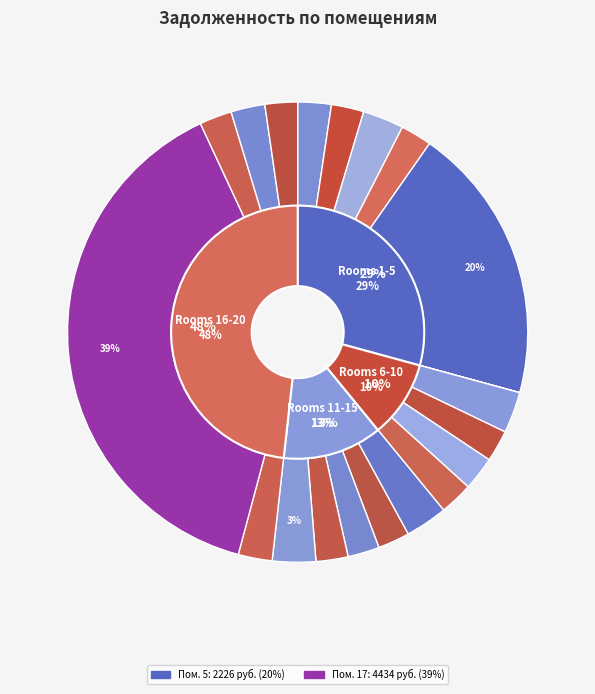

What is the largest slice in the pie chart?

17